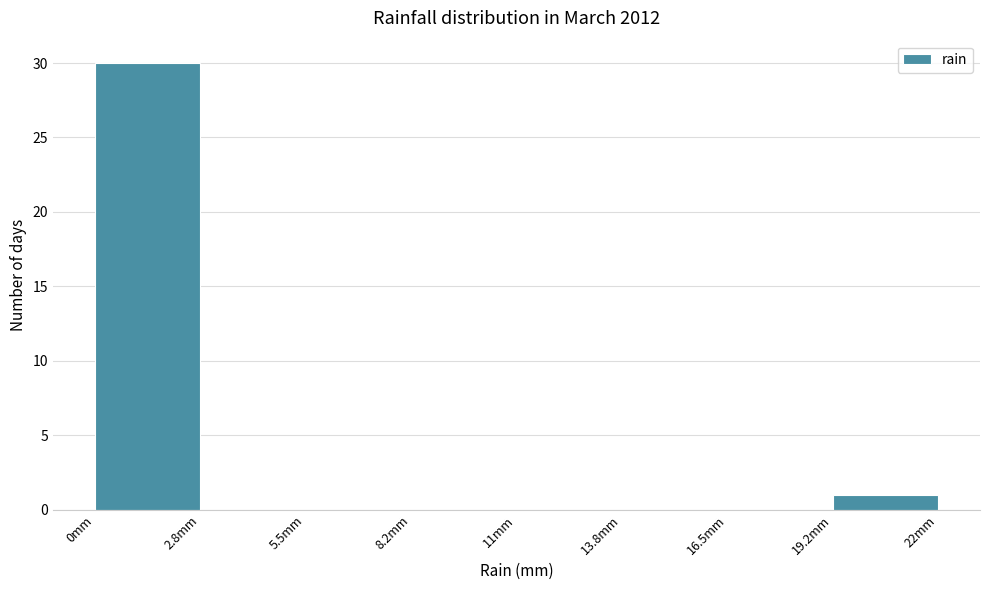

Reading left to right, transcribe this chart: for each bar, give the range it covers on the x-axis and its height. Neither the bar edges nor the heights are printed on the chart, so give them approximately, as read against the axes.

0.00 to 2.75: 30
2.75 to 5.50: 0
5.50 to 8.25: 0
8.25 to 11.00: 0
11.00 to 13.75: 0
13.75 to 16.50: 0
16.50 to 19.25: 0
19.25 to 22.00: 1